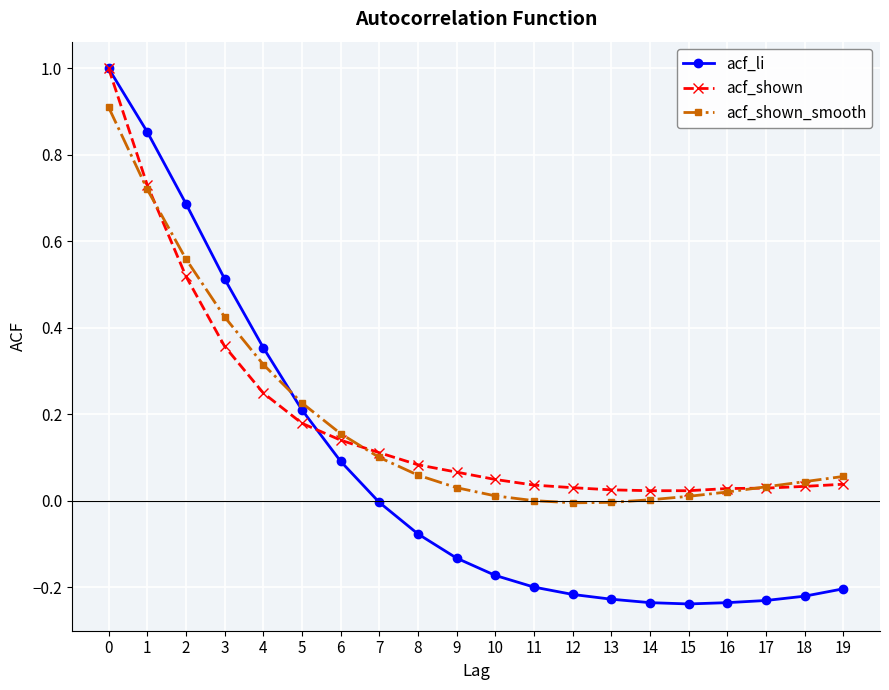

The value of acf_shown_smooth at 0 is 0.9. True or false?

True